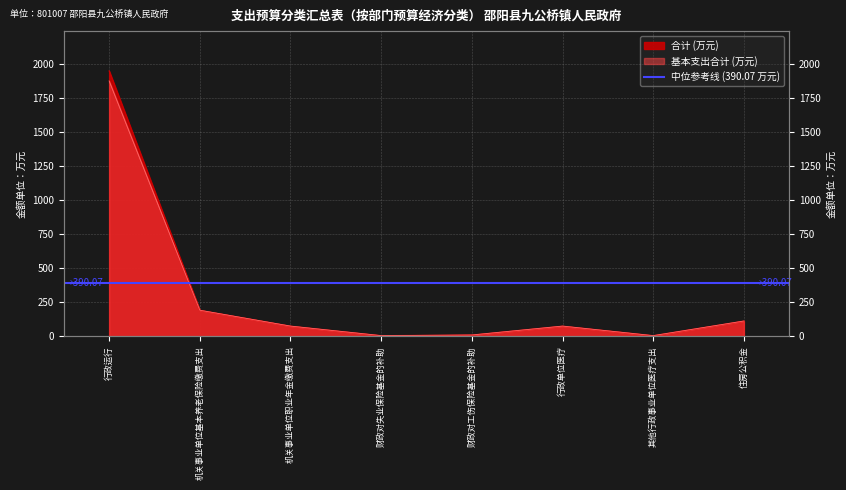

True or false: 合计 has a value of 7.2 at 其他行政事业单位医疗支出.

False